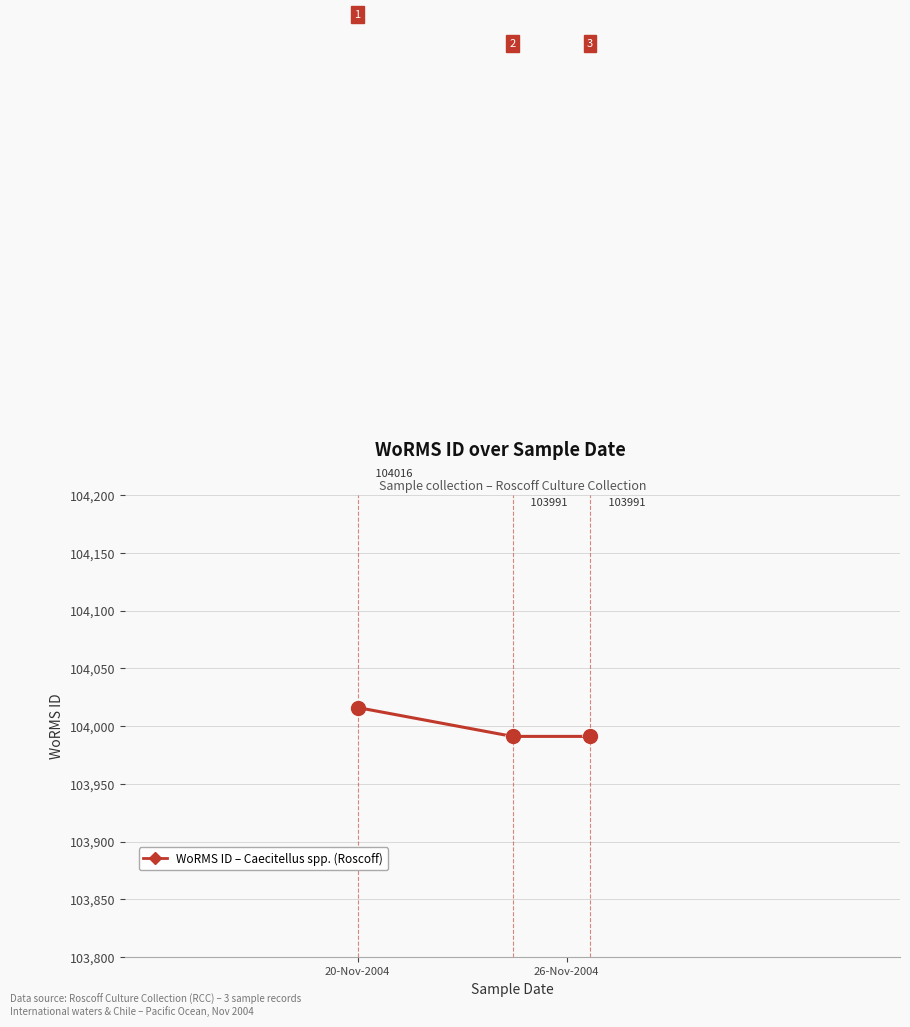

What is the difference between the maximum and minimum values?

25